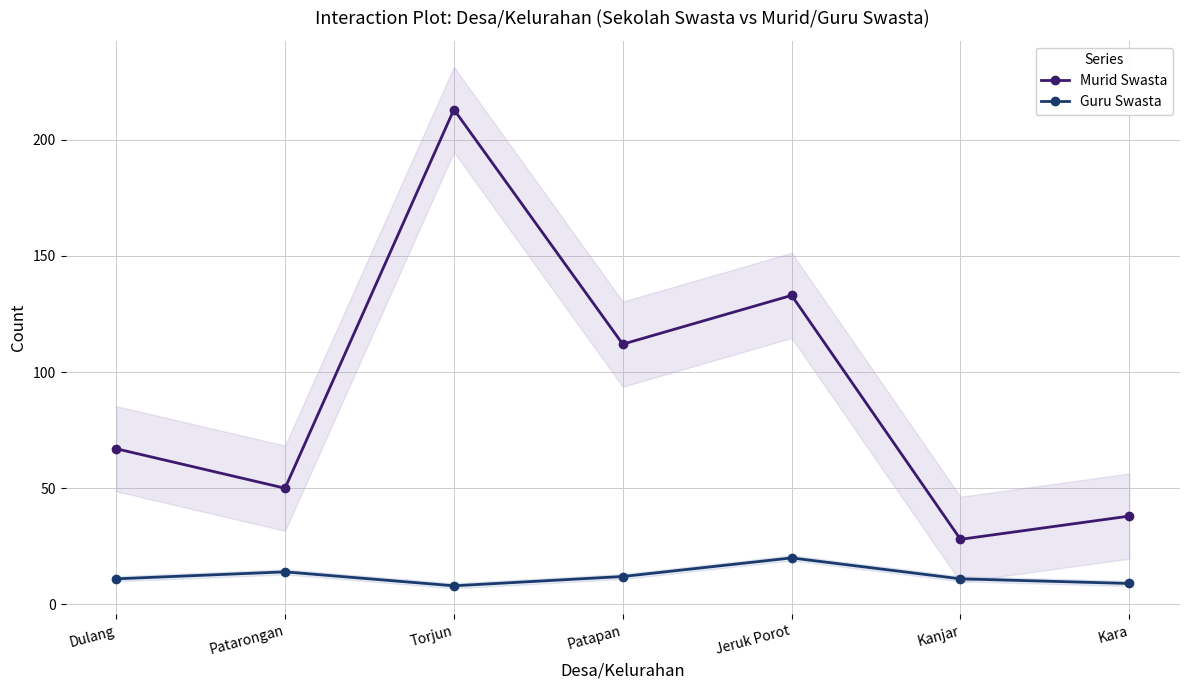

At Kara, list the series in order from smallest to largest.

Guru Swasta, Murid Swasta